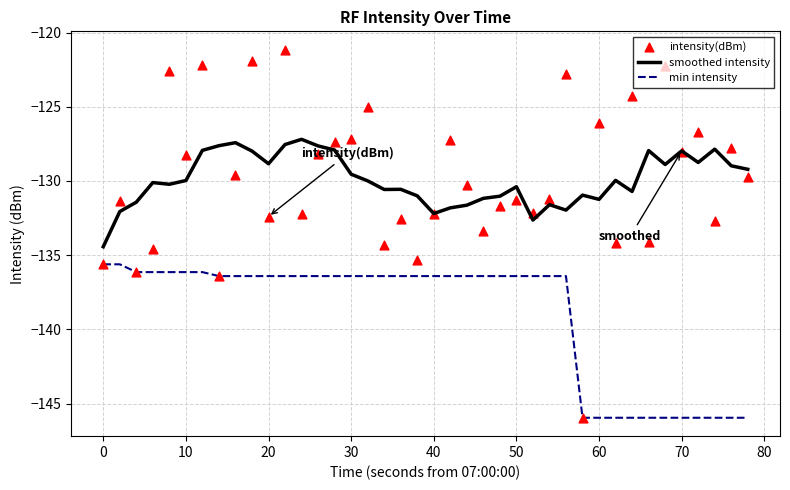

Which series has the largest total across all categories?

smoothed intensity